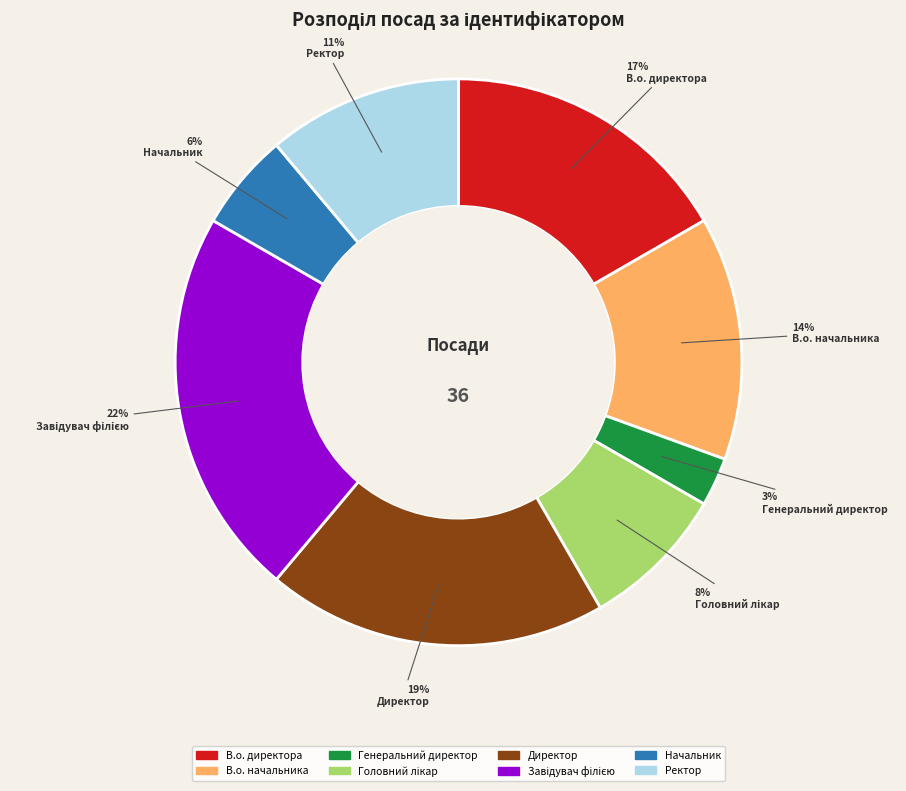

True or false: В.о. директора accounts for 23% of the total.

False